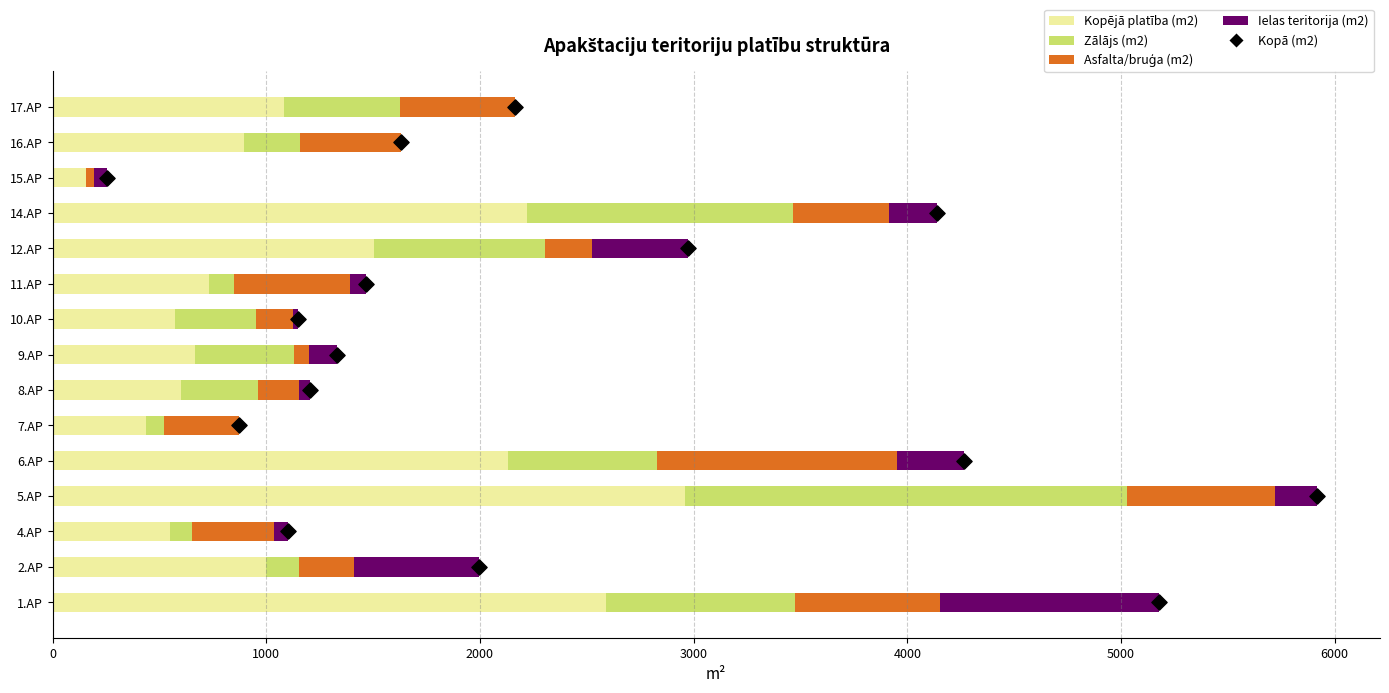

Is the value of Ielas teritorija (m2) at 11.AP greater than the value of Zālājs (m2) at 14.AP?

No